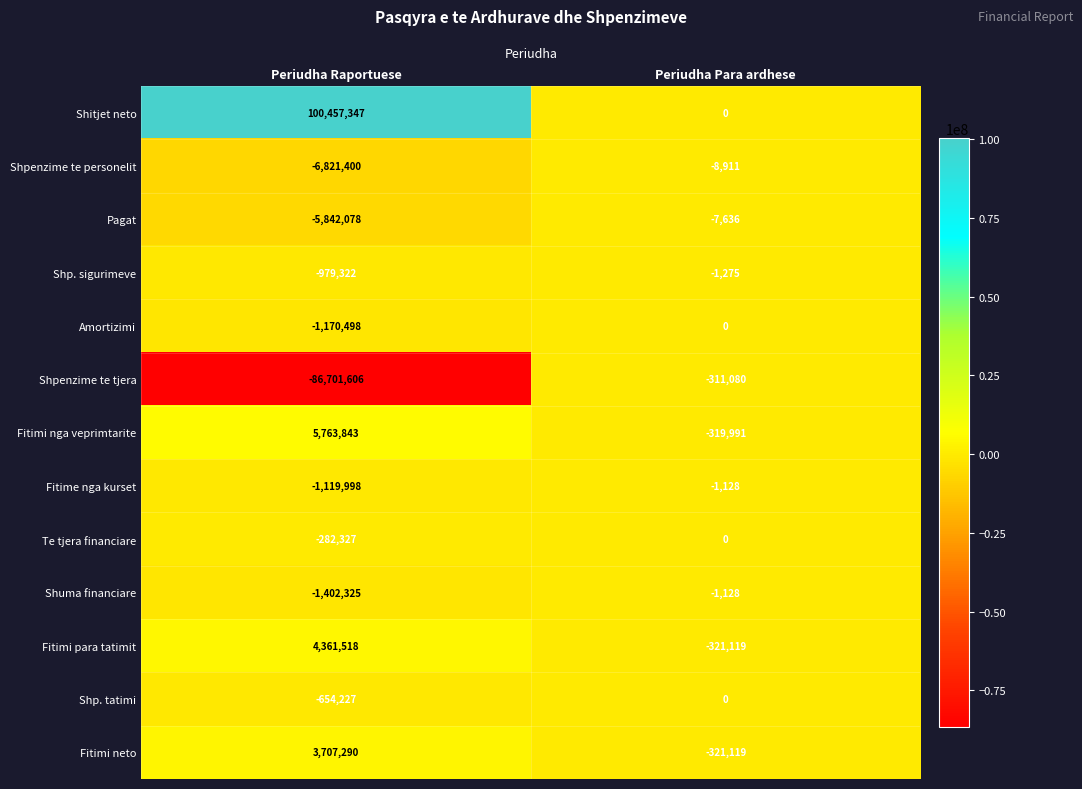

What is the sum of all Fitimi nga veprimtarite values?

5443852